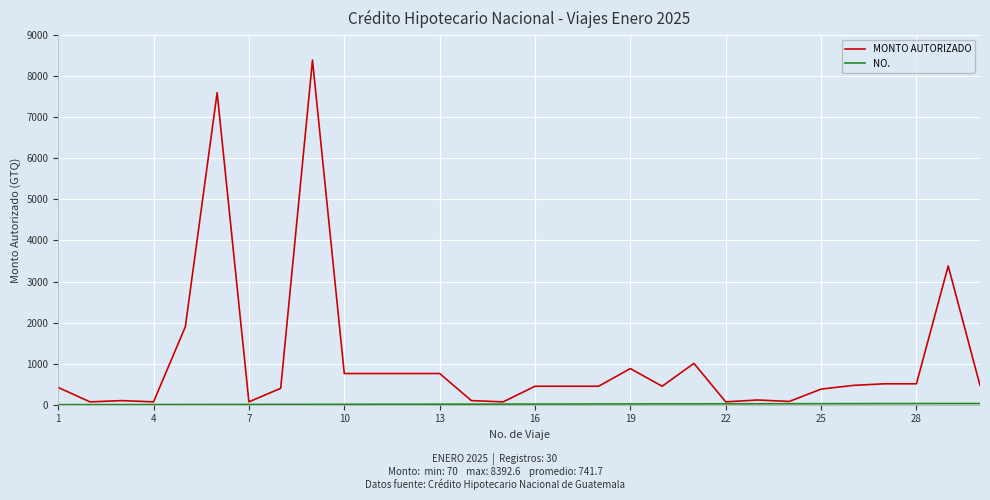

Which series has the widest spread of values?

MONTO AUTORIZADO